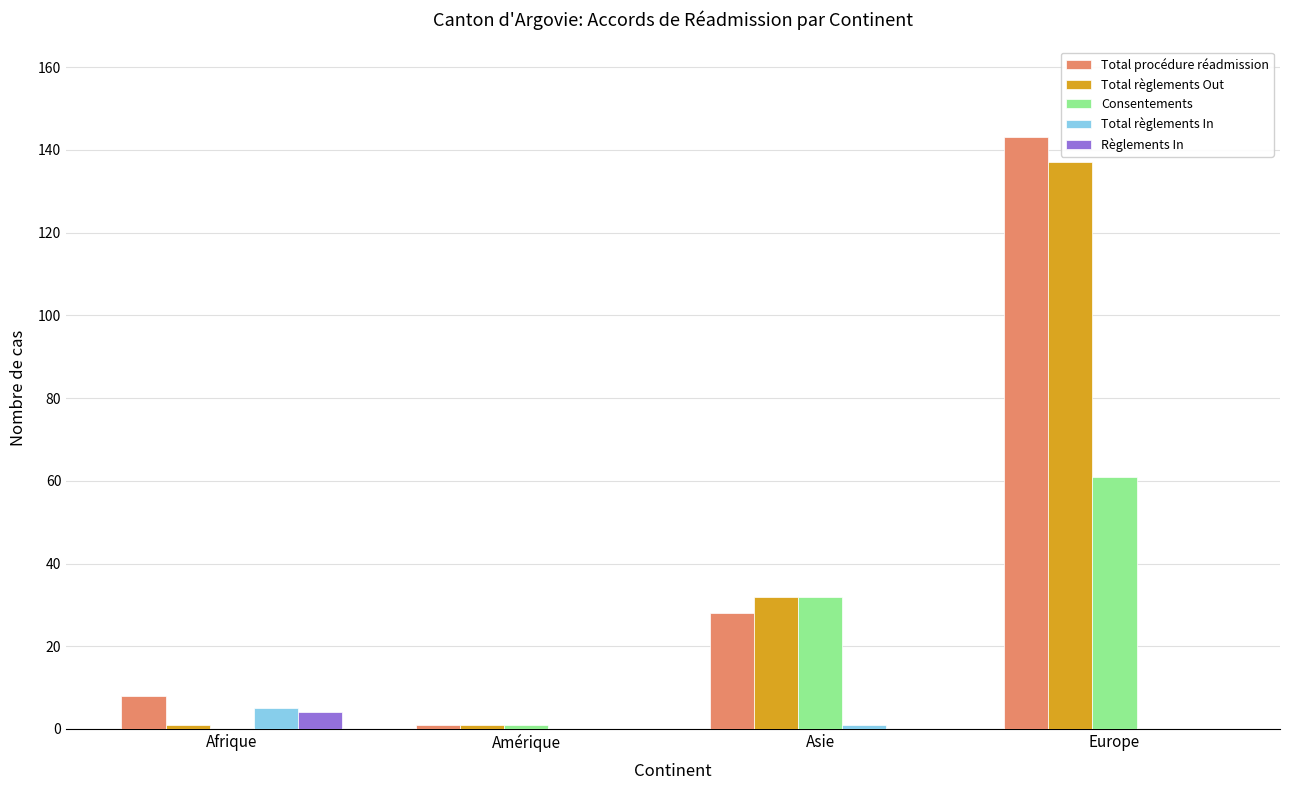

The Total règlements Out series shows 137 at Europe. True or false?

True